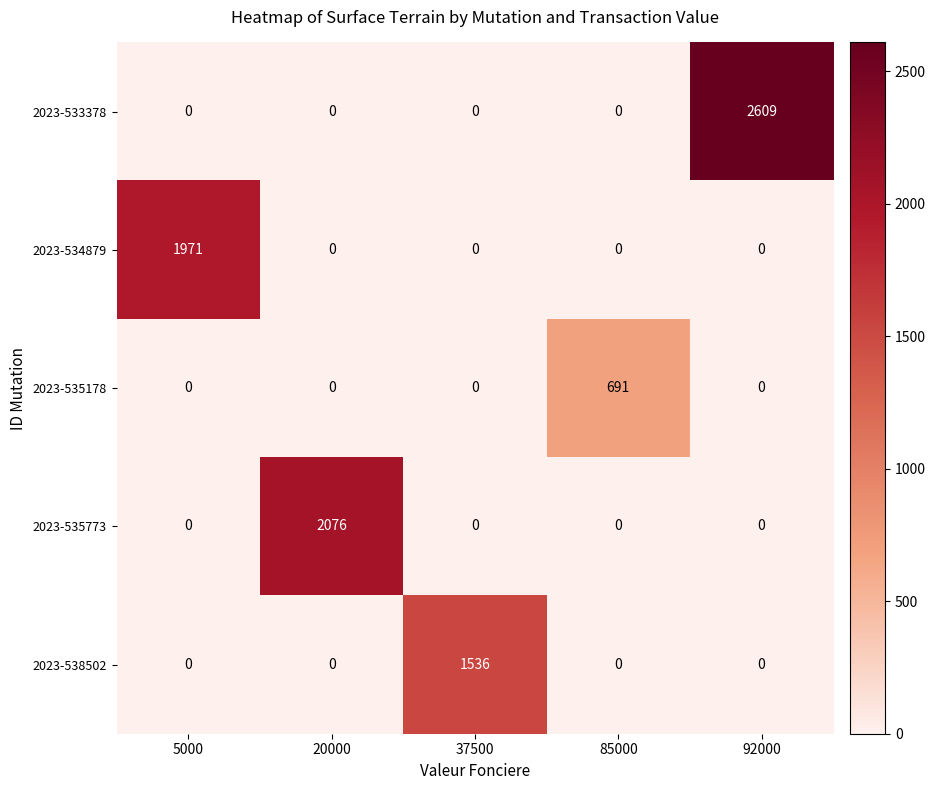

What is the difference between the highest and lowest values at 20000?

2076